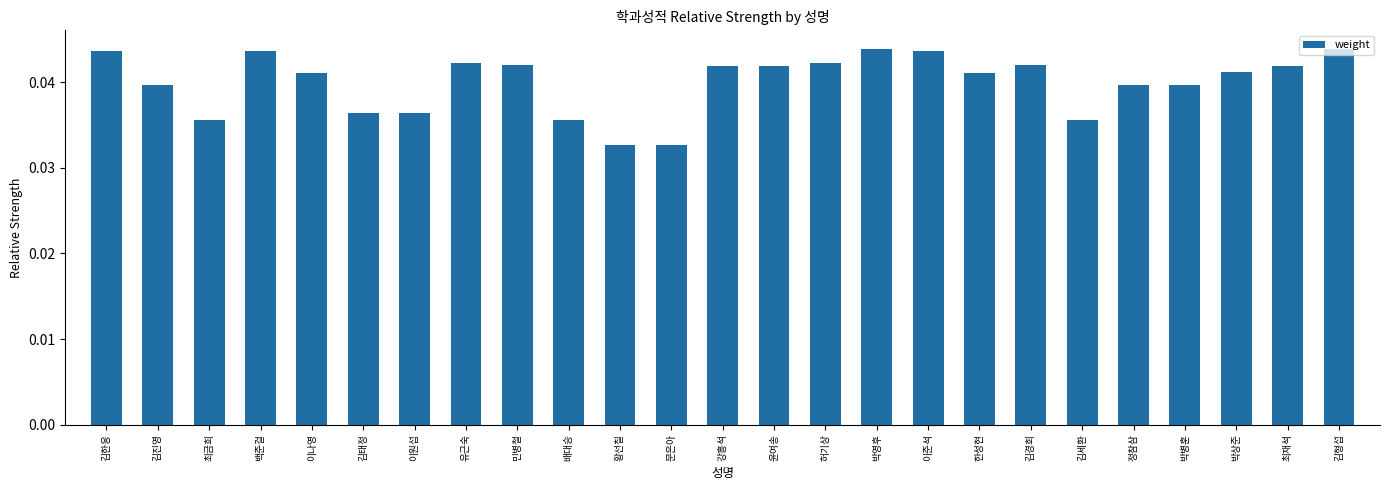

What position from the right is 김경희?

7